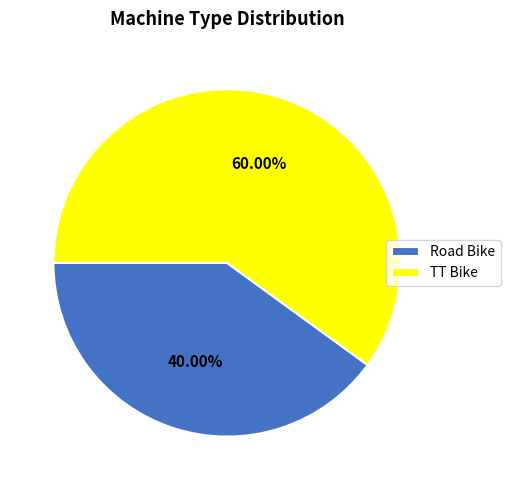

To the nearest percent, what percentage of the pie is Road Bike?

40%